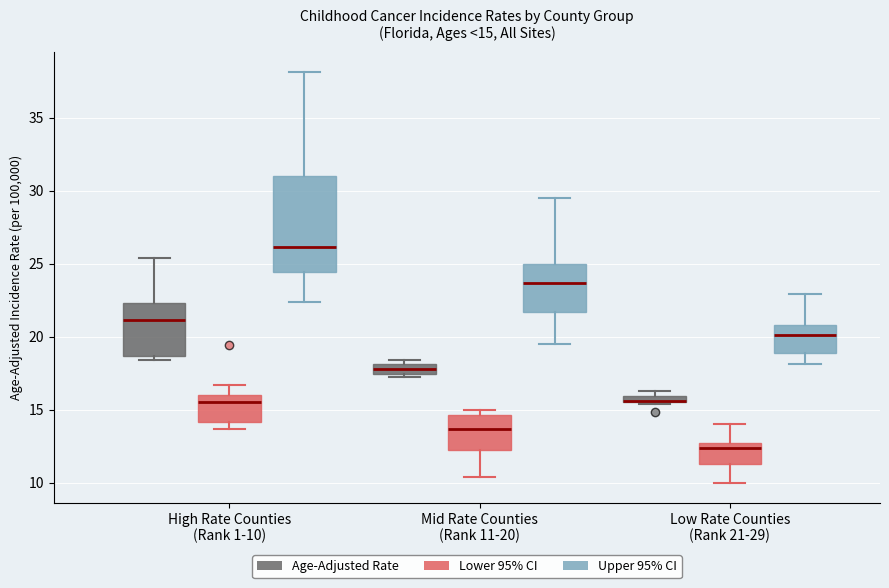

Which box is the tallest, from its lower edge to its upper edge?

High Rate Counties (Rank 1-10) (Upper 95% CI)